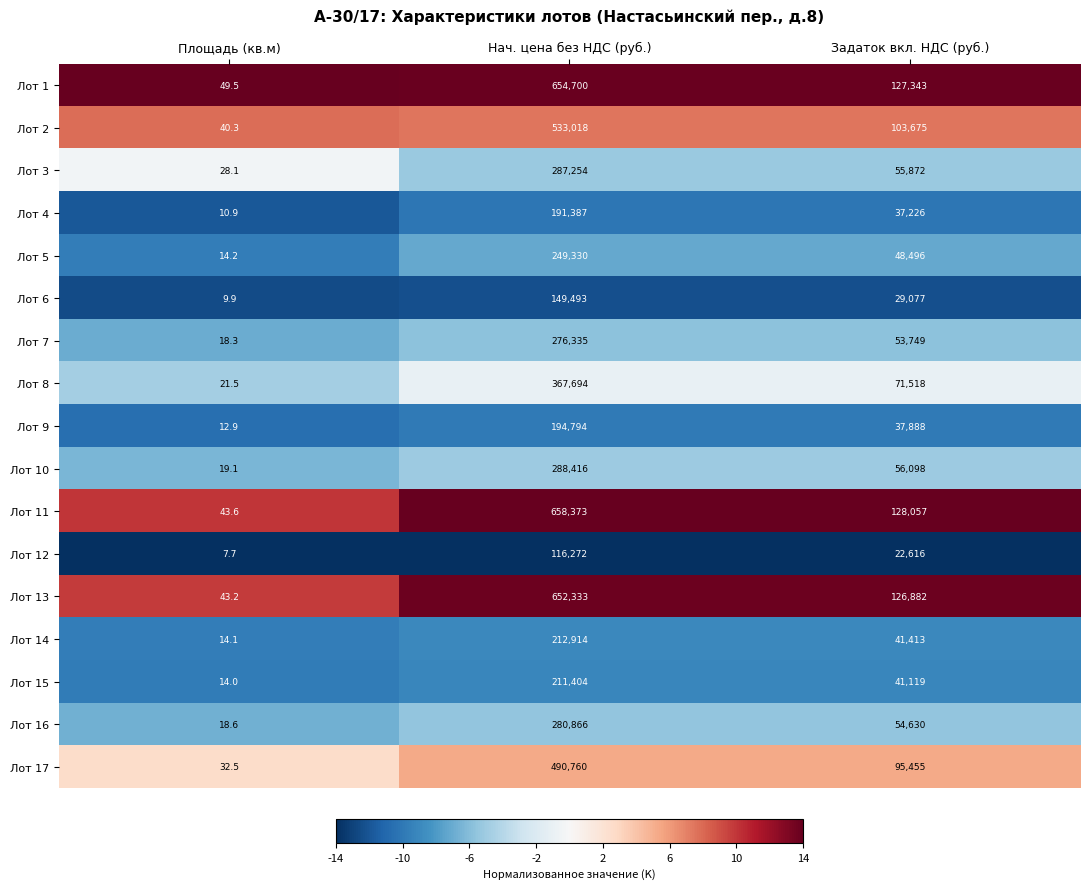

What is the average value of the Лот 15 series?

84179.0